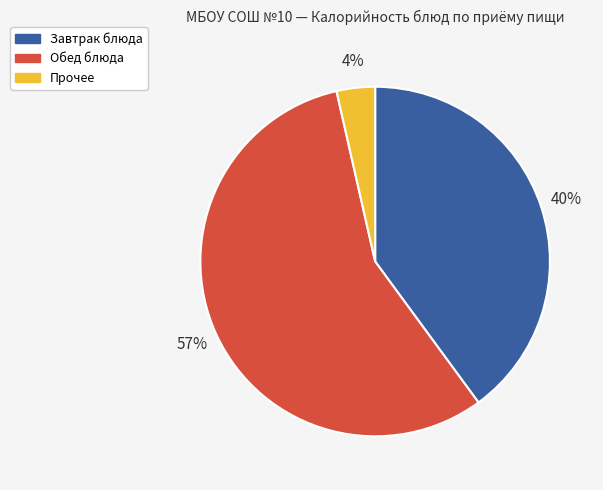

To the nearest percent, what is the average slice percentage?

33%